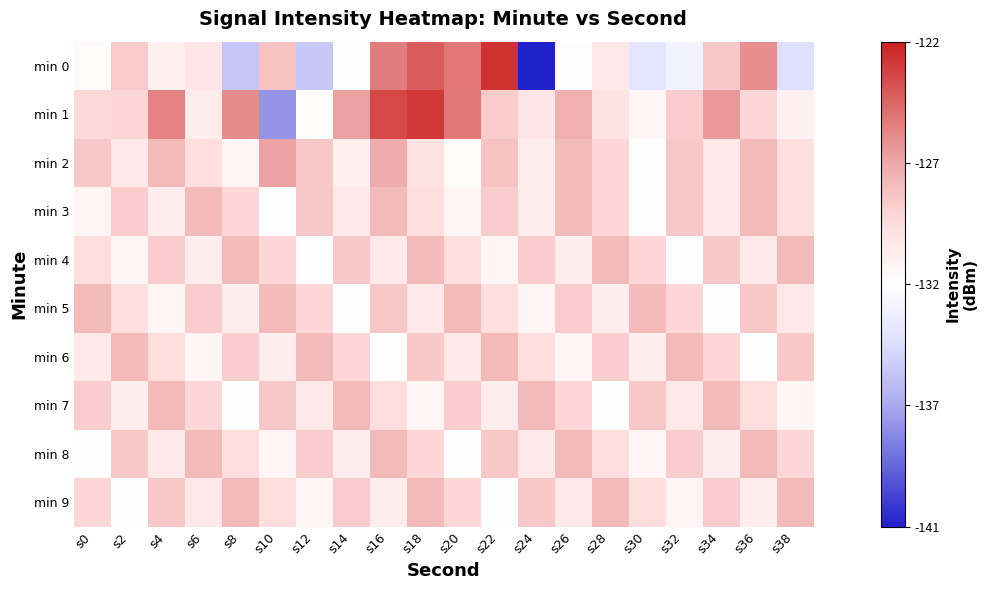

Reading left to right, list all the values displayed in this chart.

min 0: s0=-131.6	s2=-128.7	s4=-130.9	s6=-130.1	s8=-135.3	s10=-128.3	s12=-135.1	s14=-131.8	s16=-125.6	s18=-124.5	s20=-125.4	s22=-122.9	s24=-141.3	s26=-132.0	s28=-130.2	s30=-133.6	s32=-132.6	s34=-128.5	s36=-126.1	s38=-134.0
min 1: s0=-129.3	s2=-129.1	s4=-125.8	s6=-130.6	s8=-126.1	s10=-137.3	s12=-131.7	s14=-126.8	s16=-123.7	s18=-123.2	s20=-125.4	s22=-128.7	s24=-130.1	s26=-127.5	s28=-129.9	s30=-131.2	s32=-128.8	s34=-126.5	s36=-129.2	s38=-130.9
min 2: s0=-128.5	s2=-130.2	s4=-127.9	s6=-129.5	s8=-131.2	s10=-126.9	s12=-128.5	s14=-130.9	s16=-127.2	s18=-129.9	s20=-131.5	s22=-128.2	s24=-130.5	s26=-127.9	s28=-129.2	s30=-131.9	s32=-128.5	s34=-130.2	s36=-127.9	s38=-129.5
min 3: s0=-131.2	s2=-128.8	s4=-130.5	s6=-127.9	s8=-129.2	s10=-131.9	s12=-128.5	s14=-130.2	s16=-127.9	s18=-129.5	s20=-131.2	s22=-128.8	s24=-130.5	s26=-127.9	s28=-129.2	s30=-131.9	s32=-128.5	s34=-130.2	s36=-127.9	s38=-129.5
min 4: s0=-129.5	s2=-131.2	s4=-128.8	s6=-130.5	s8=-127.9	s10=-129.2	s12=-131.9	s14=-128.5	s16=-130.2	s18=-127.9	s20=-129.5	s22=-131.2	s24=-128.8	s26=-130.5	s28=-127.9	s30=-129.2	s32=-131.9	s34=-128.5	s36=-130.2	s38=-127.9
min 5: s0=-127.9	s2=-129.5	s4=-131.2	s6=-128.8	s8=-130.5	s10=-127.9	s12=-129.2	s14=-131.9	s16=-128.5	s18=-130.2	s20=-127.9	s22=-129.5	s24=-131.2	s26=-128.8	s28=-130.5	s30=-127.9	s32=-129.2	s34=-131.9	s36=-128.5	s38=-130.2
min 6: s0=-130.2	s2=-127.9	s4=-129.5	s6=-131.2	s8=-128.8	s10=-130.5	s12=-127.9	s14=-129.2	s16=-131.9	s18=-128.5	s20=-130.2	s22=-127.9	s24=-129.5	s26=-131.2	s28=-128.8	s30=-130.5	s32=-127.9	s34=-129.2	s36=-131.9	s38=-128.5
min 7: s0=-128.8	s2=-130.5	s4=-127.9	s6=-129.2	s8=-131.9	s10=-128.5	s12=-130.2	s14=-127.9	s16=-129.5	s18=-131.2	s20=-128.8	s22=-130.5	s24=-127.9	s26=-129.2	s28=-131.9	s30=-128.5	s32=-130.2	s34=-127.9	s36=-129.5	s38=-131.2
min 8: s0=-131.9	s2=-128.5	s4=-130.2	s6=-127.9	s8=-129.5	s10=-131.2	s12=-128.8	s14=-130.5	s16=-127.9	s18=-129.2	s20=-131.9	s22=-128.5	s24=-130.2	s26=-127.9	s28=-129.5	s30=-131.2	s32=-128.8	s34=-130.5	s36=-127.9	s38=-129.2
min 9: s0=-129.2	s2=-131.9	s4=-128.5	s6=-130.2	s8=-127.9	s10=-129.5	s12=-131.2	s14=-128.8	s16=-130.5	s18=-127.9	s20=-129.2	s22=-131.9	s24=-128.5	s26=-130.2	s28=-127.9	s30=-129.5	s32=-131.2	s34=-128.8	s36=-130.5	s38=-127.9